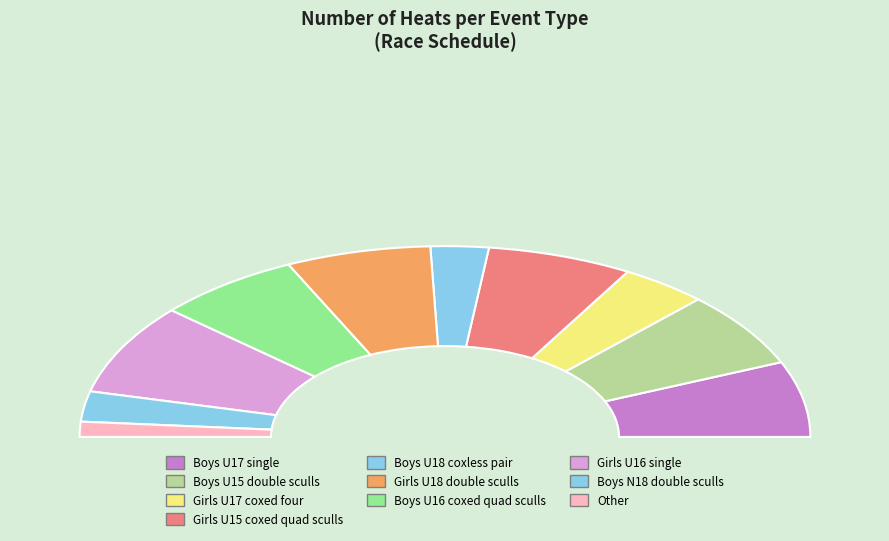

Combined, what portion of the pie is Boys U16 coxed quad sculls and Boys N18 double sculls?

17.9%